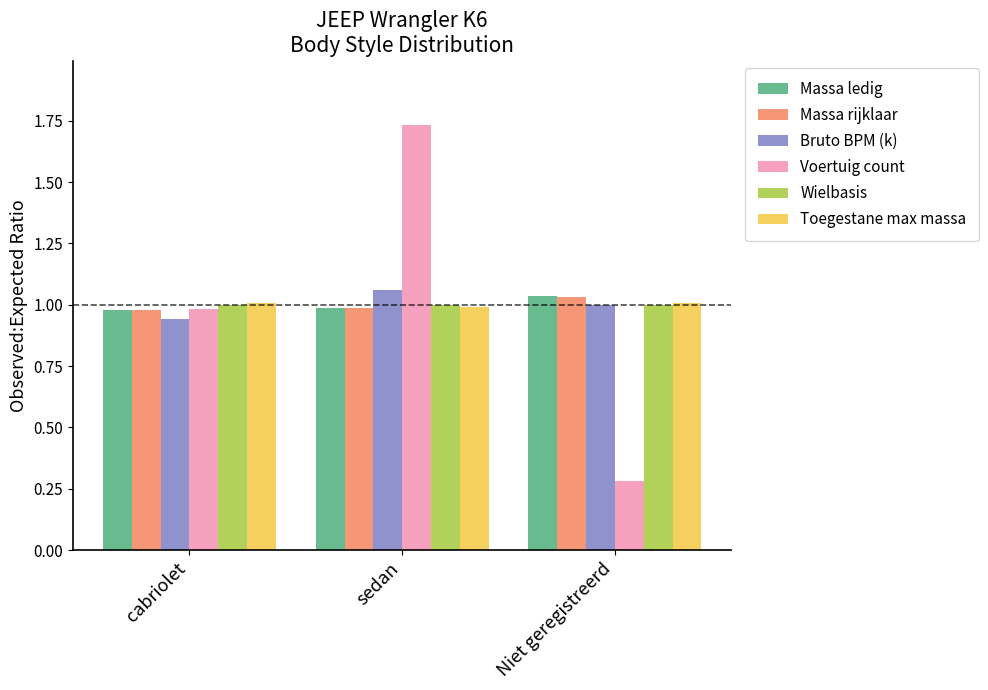

Which label corresponds to the largest value in the chart?

sedan